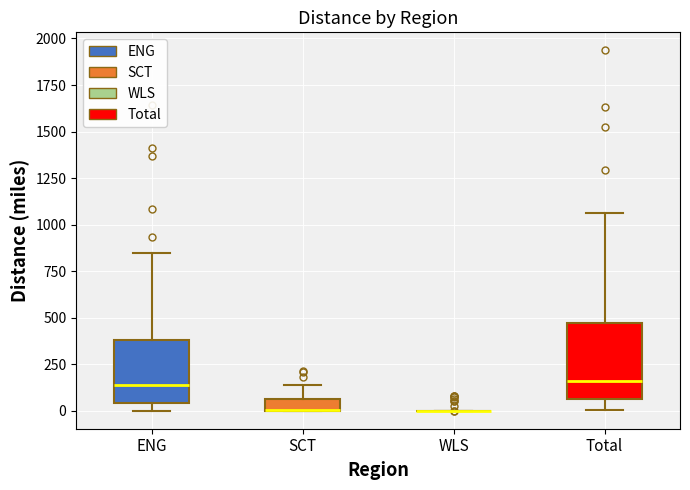

Where is the upper edge of the box for ENG on the y-axis? The values are not printed on the chart, so give them approximately, as read against the axis.

400